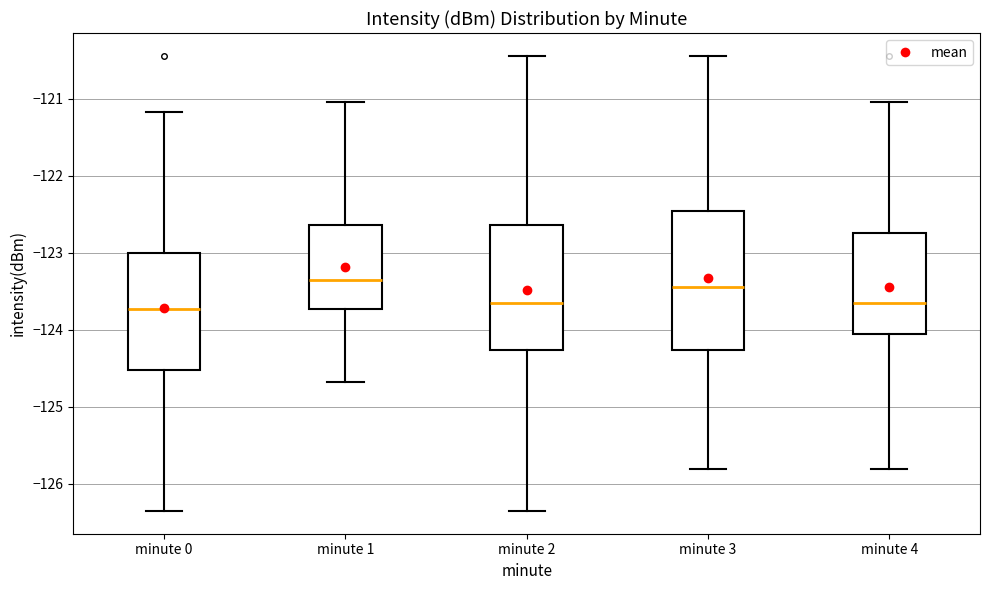

Where does the median line of the box for minute 4 sit on the y-axis? The values are not printed on the chart, so give them approximately, as read against the axis.

-123.6